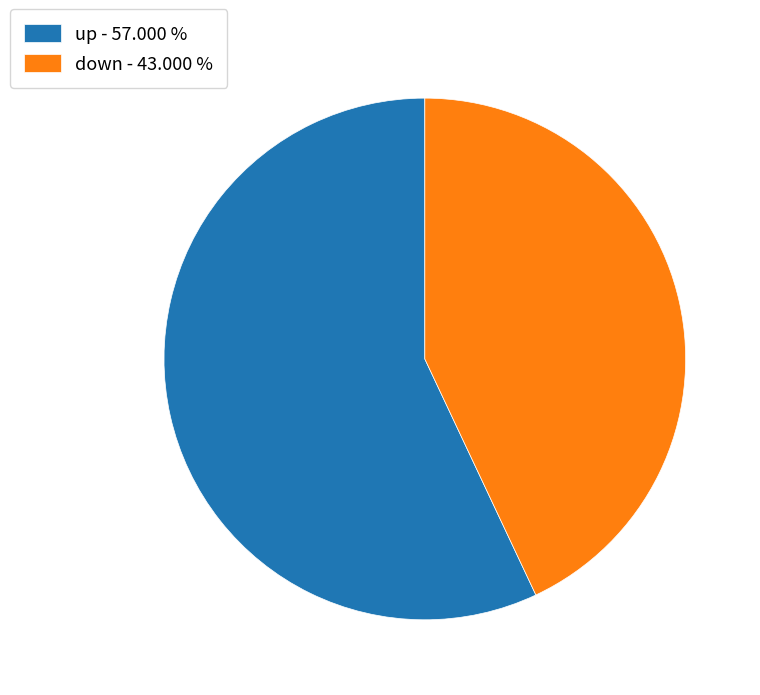

The down slice represents 43% of the pie. True or false?

True